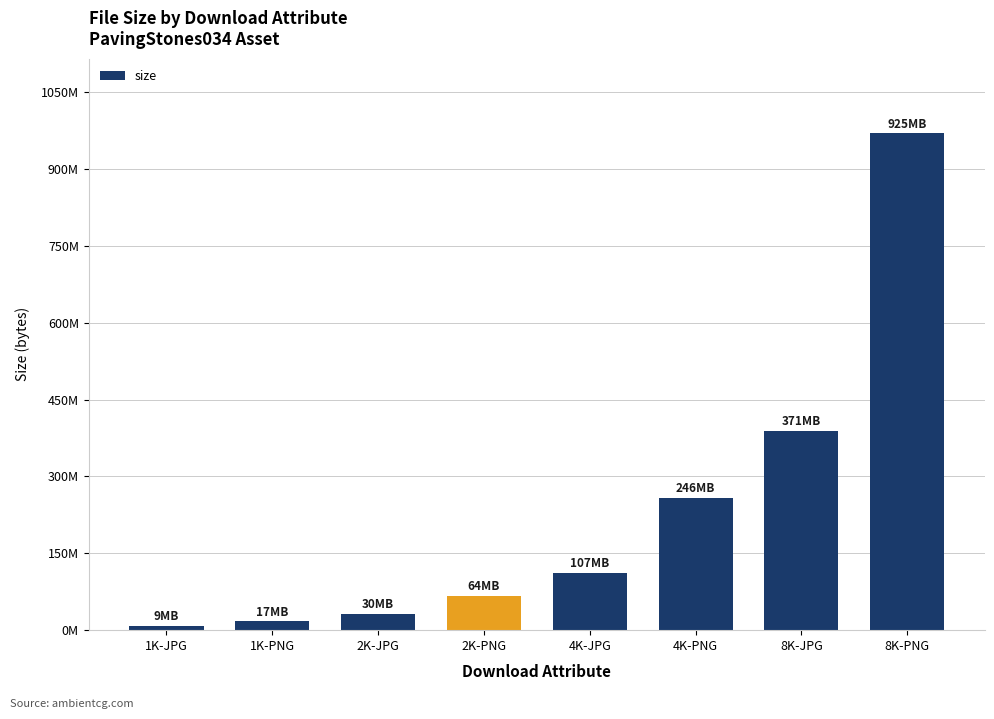

What position from the right is 4K-JPG?

4